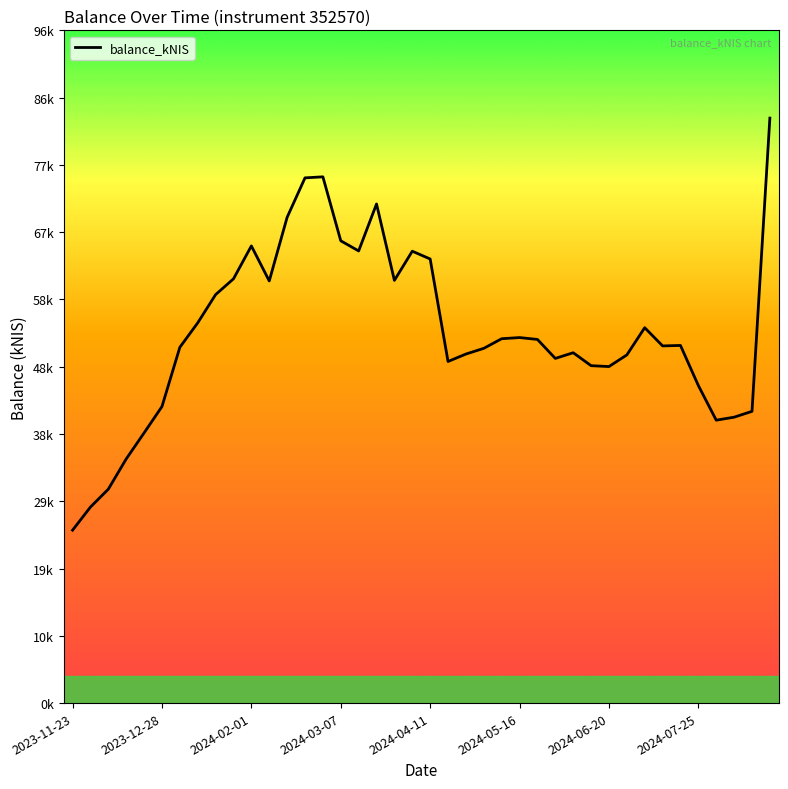

Is this an area chart (filled region under the line)?

No